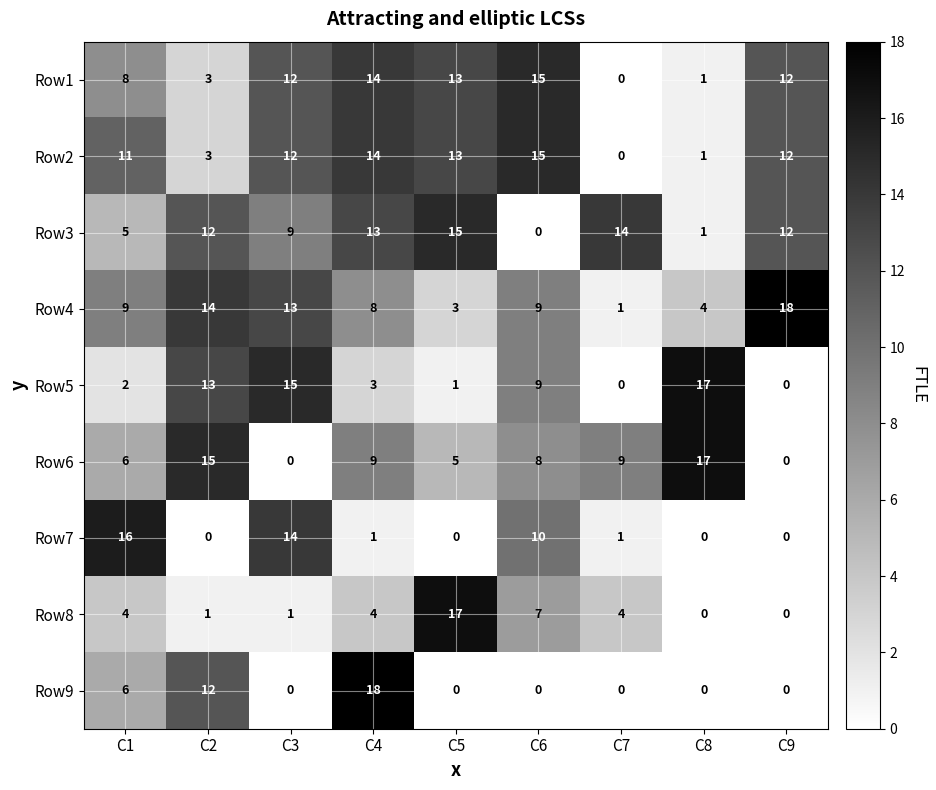

Is it true that Row8 equals 1 at C3?

True